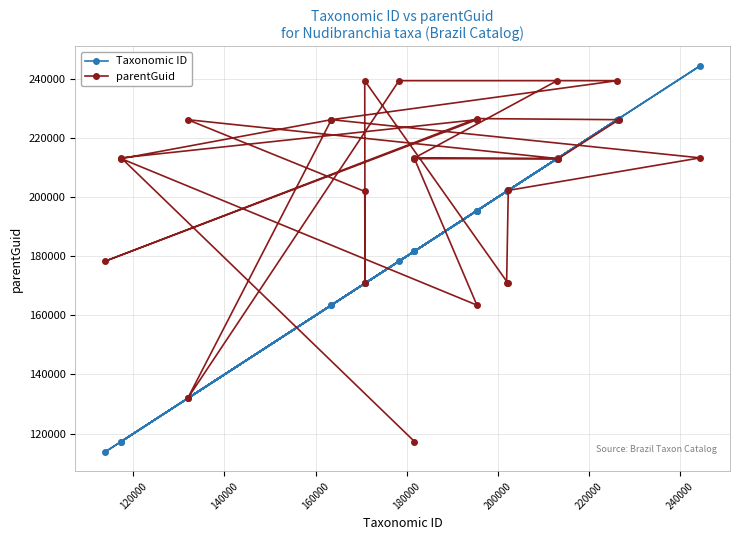

What are all the series names shown in the legend?

Taxonomic ID, parentGuid